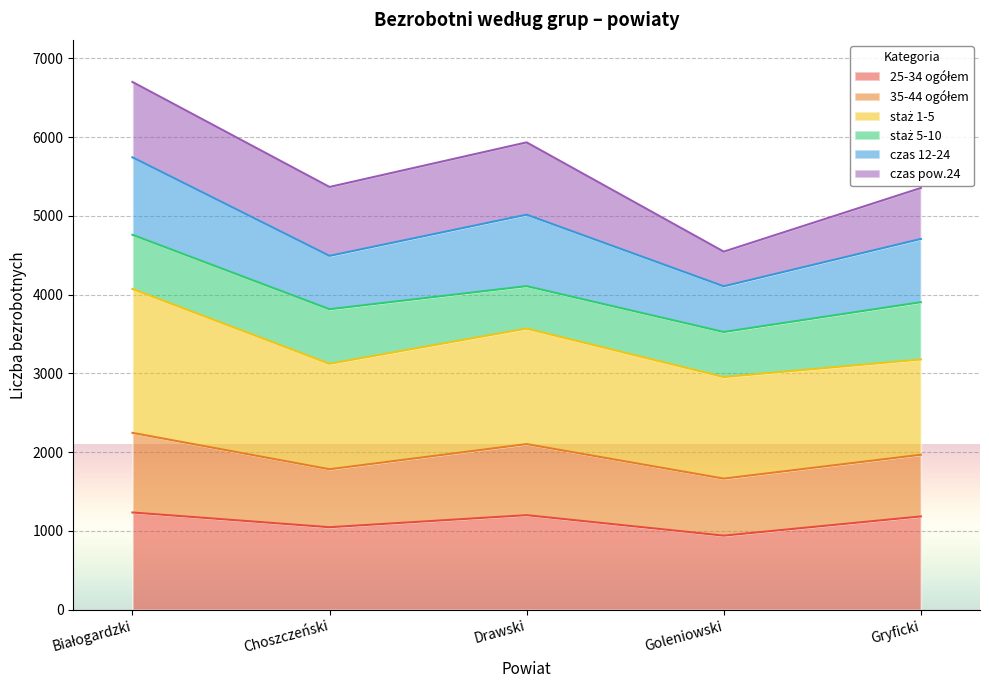

What is the total value across all series at Choszczeński?

5366